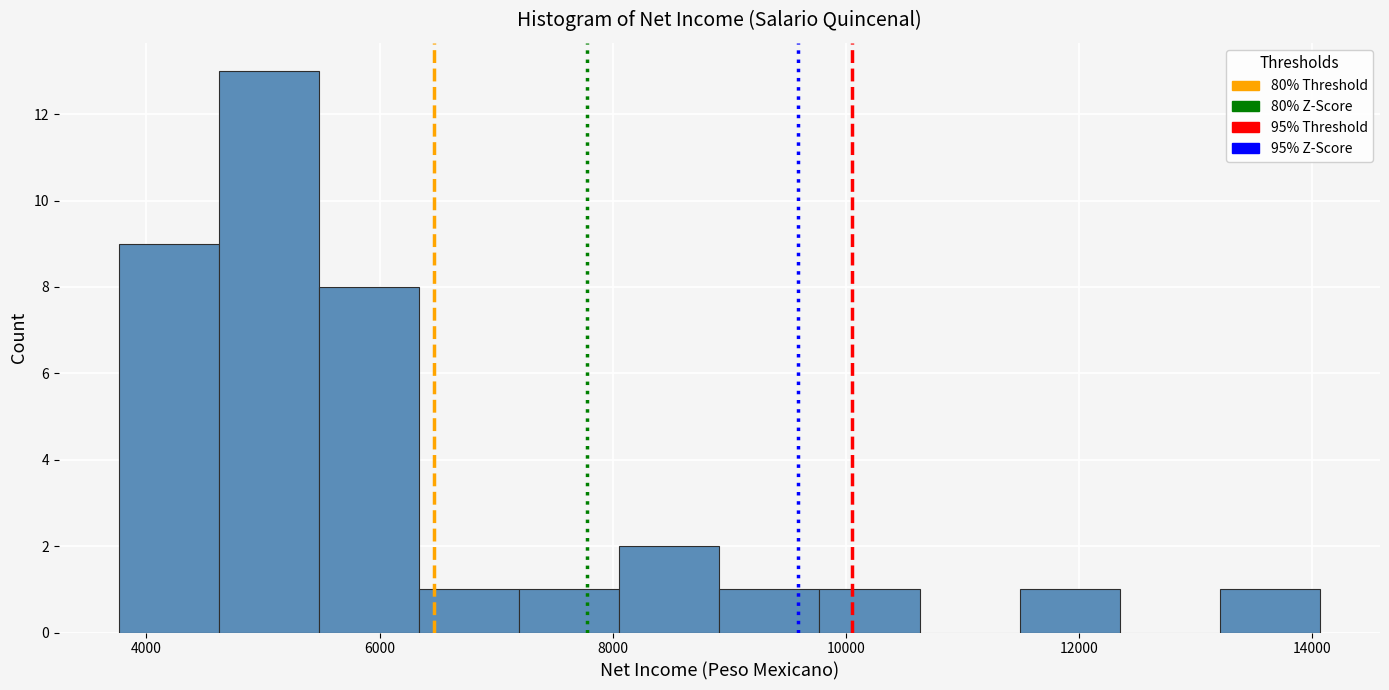

Over which range of the x-axis is the bar tallest?

4600 to 5400